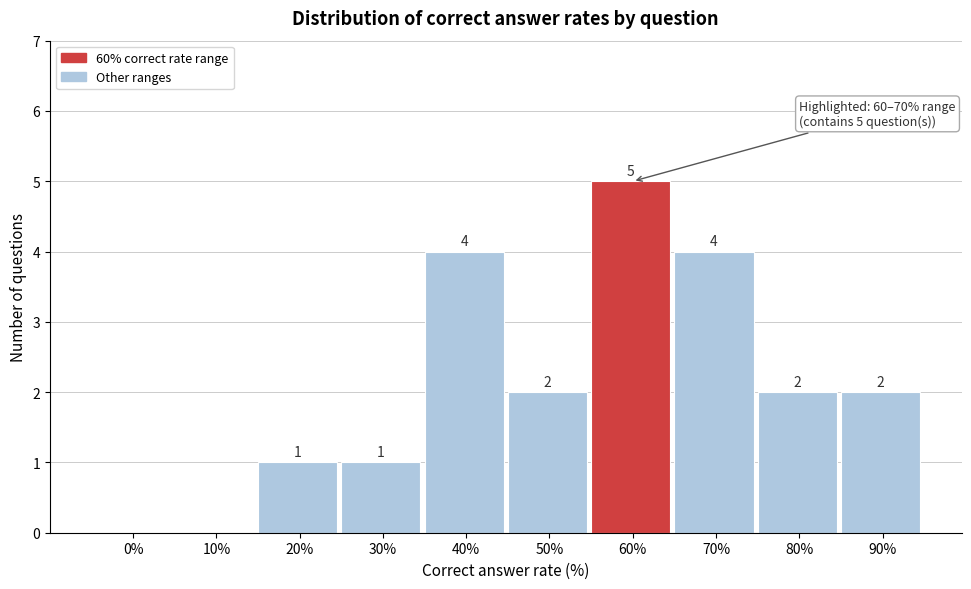

Reading right to left, list all the values displayed in this chart.

90%=2	80%=2	70%=4	60%=5	50%=2	40%=4	30%=1	20%=1	10%=0	0%=0